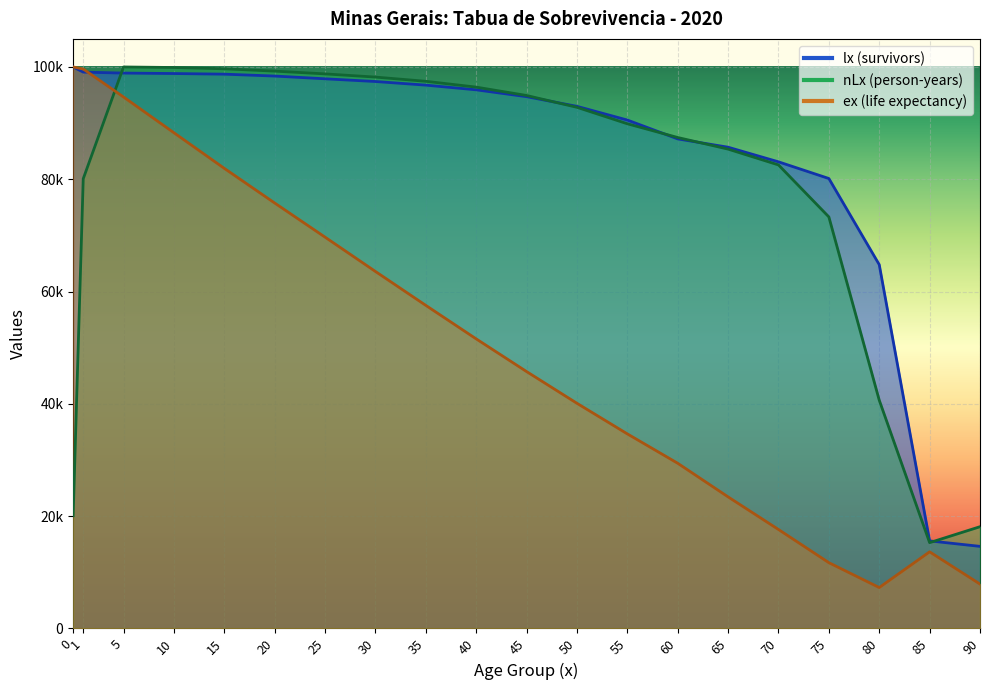

At which category is the sum across all series the highest?

5